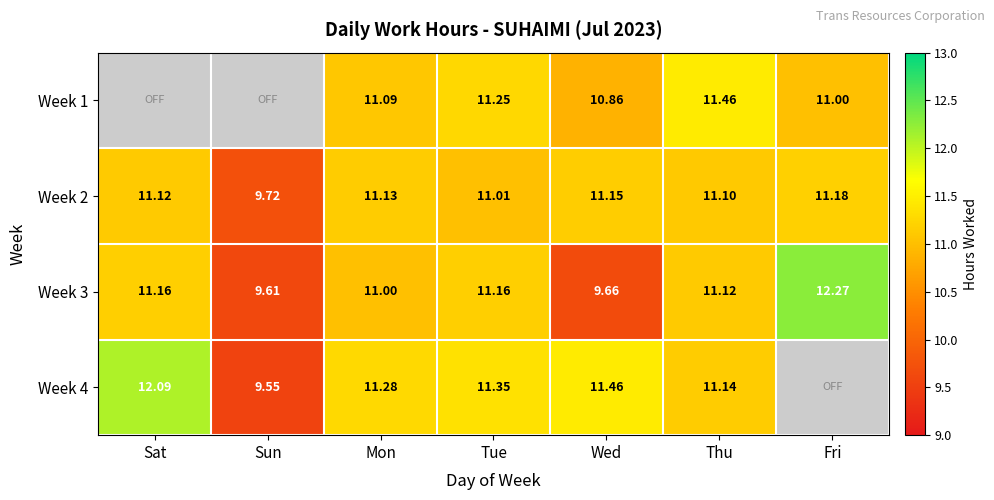

List the labels in order of Week 2 value, largest first.

Fri, Wed, Mon, Sat, Thu, Tue, Sun